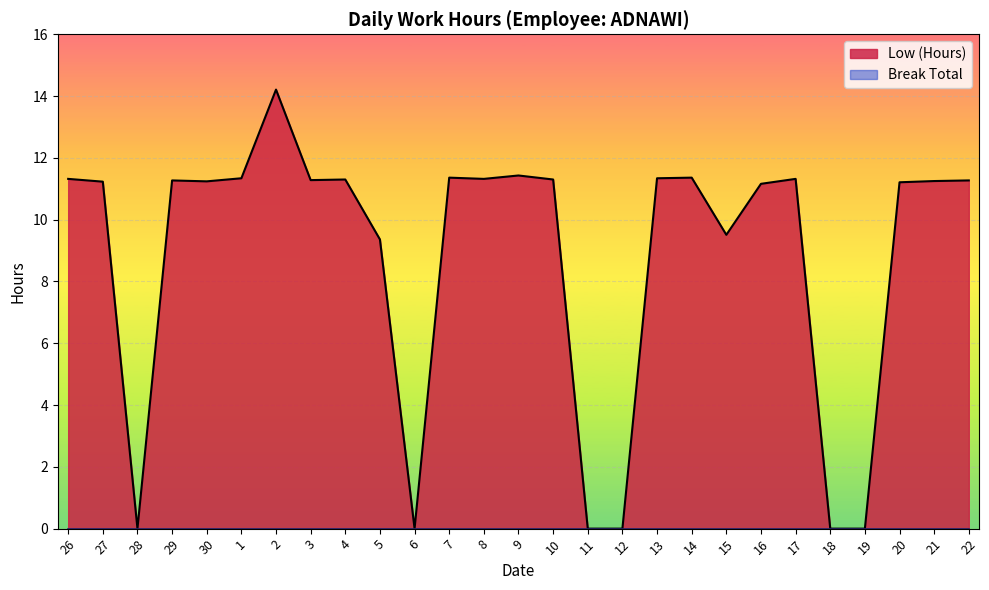

Which category has the highest value across all series?

2